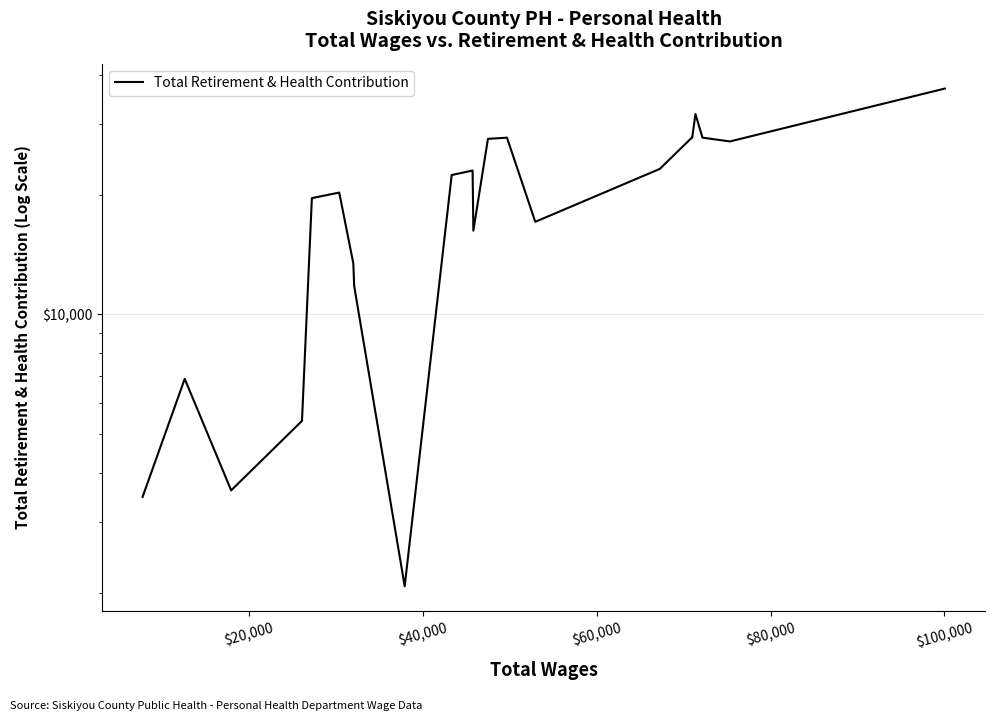

What is the sum of all values?

423045